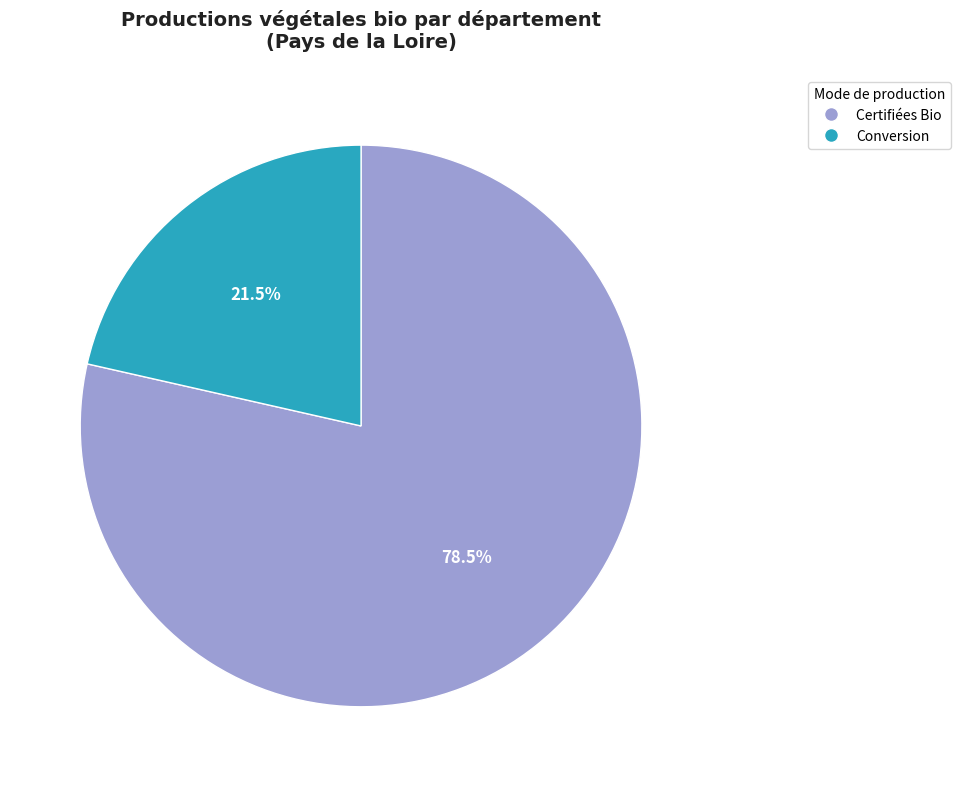

Which category has the smallest portion of the pie?

Conversion